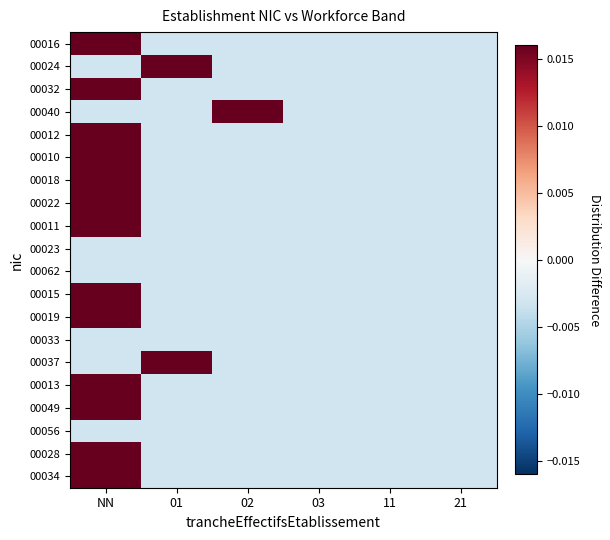

Reading left to right, extract all data points from this chart.

00016: NN=0.0	01=-0.0	02=-0.0	03=-0.0	11=-0.0	21=-0.0
00024: NN=-0.0	01=0.0	02=-0.0	03=-0.0	11=-0.0	21=-0.0
00032: NN=0.0	01=-0.0	02=-0.0	03=-0.0	11=-0.0	21=-0.0
00040: NN=-0.0	01=-0.0	02=0.0	03=-0.0	11=-0.0	21=-0.0
00012: NN=0.0	01=-0.0	02=-0.0	03=-0.0	11=-0.0	21=-0.0
00010: NN=0.0	01=-0.0	02=-0.0	03=-0.0	11=-0.0	21=-0.0
00018: NN=0.0	01=-0.0	02=-0.0	03=-0.0	11=-0.0	21=-0.0
00022: NN=0.0	01=-0.0	02=-0.0	03=-0.0	11=-0.0	21=-0.0
00011: NN=0.0	01=-0.0	02=-0.0	03=-0.0	11=-0.0	21=-0.0
00023: NN=-0.0	01=-0.0	02=-0.0	03=-0.0	11=-0.0	21=-0.0
00062: NN=-0.0	01=-0.0	02=-0.0	03=-0.0	11=-0.0	21=-0.0
00015: NN=0.0	01=-0.0	02=-0.0	03=-0.0	11=-0.0	21=-0.0
00019: NN=0.0	01=-0.0	02=-0.0	03=-0.0	11=-0.0	21=-0.0
00033: NN=-0.0	01=-0.0	02=-0.0	03=-0.0	11=-0.0	21=-0.0
00037: NN=-0.0	01=0.0	02=-0.0	03=-0.0	11=-0.0	21=-0.0
00013: NN=0.0	01=-0.0	02=-0.0	03=-0.0	11=-0.0	21=-0.0
00049: NN=0.0	01=-0.0	02=-0.0	03=-0.0	11=-0.0	21=-0.0
00056: NN=-0.0	01=-0.0	02=-0.0	03=-0.0	11=-0.0	21=-0.0
00028: NN=0.0	01=-0.0	02=-0.0	03=-0.0	11=-0.0	21=-0.0
00034: NN=0.0	01=-0.0	02=-0.0	03=-0.0	11=-0.0	21=-0.0